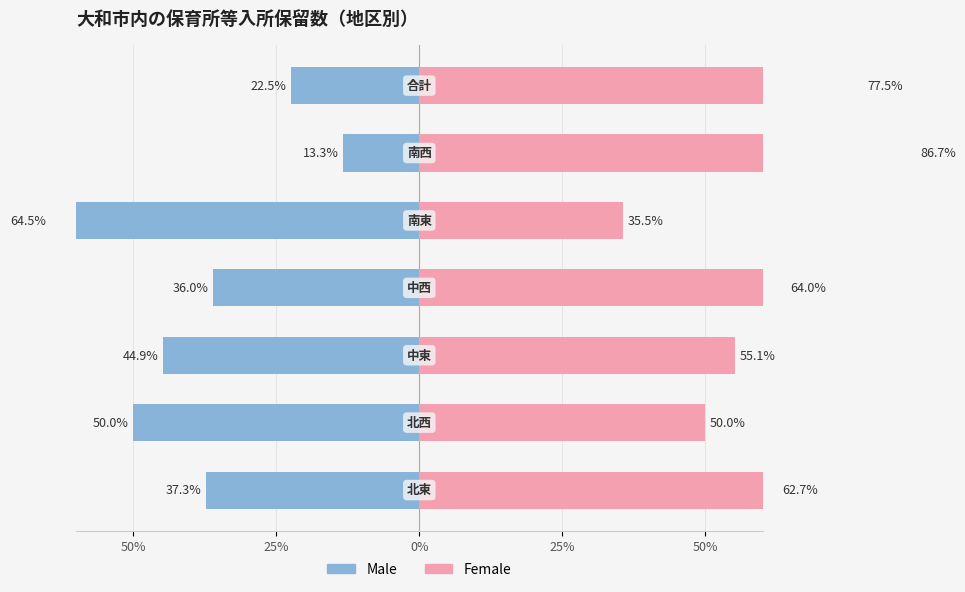

At how many categories does at least one series exceed -59?

7